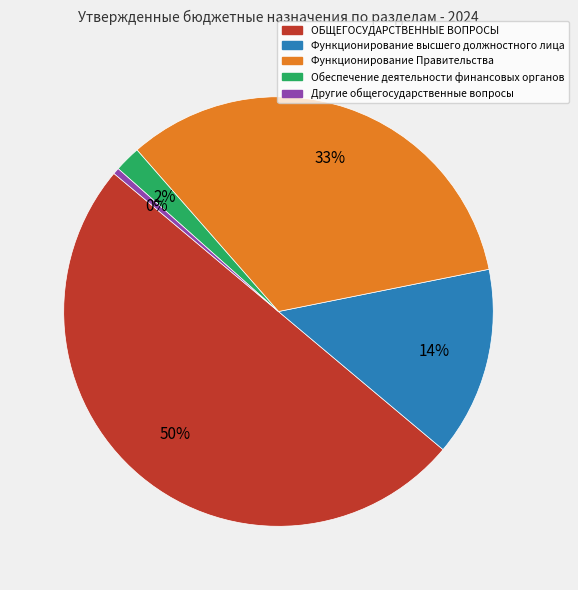

Which slice is the largest?

ОБЩЕГОСУДАРСТВЕННЫЕ ВОПРОСЫ